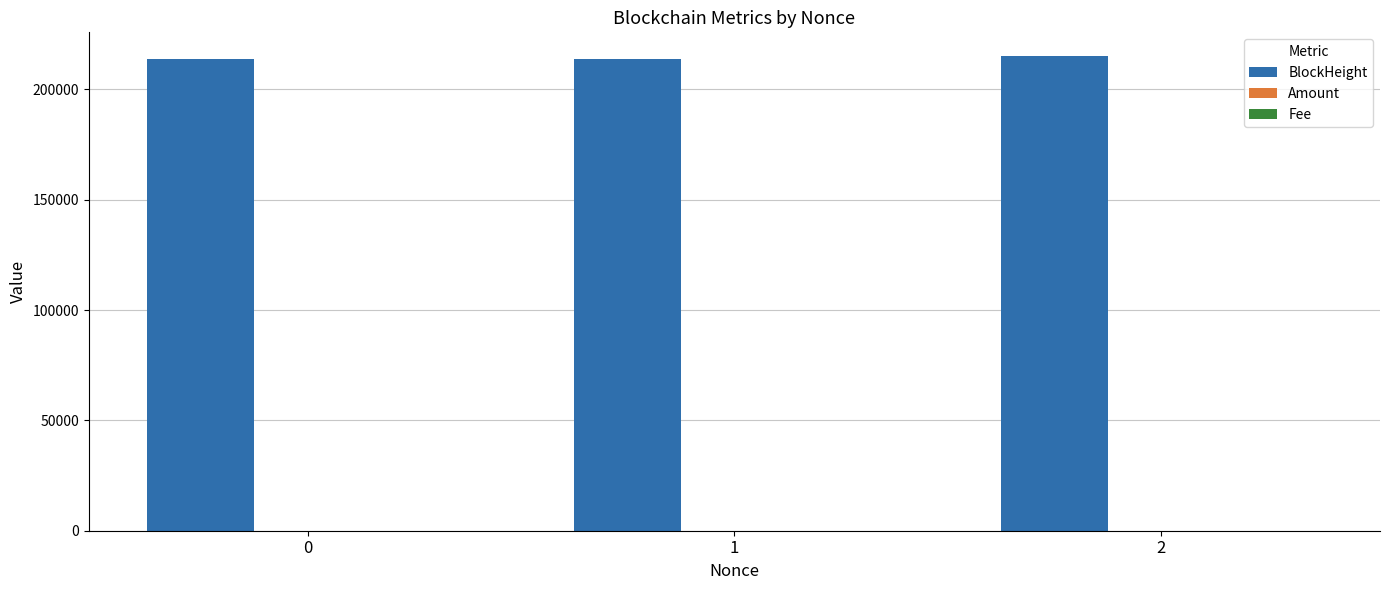

Which series has the largest total across all categories?

BlockHeight